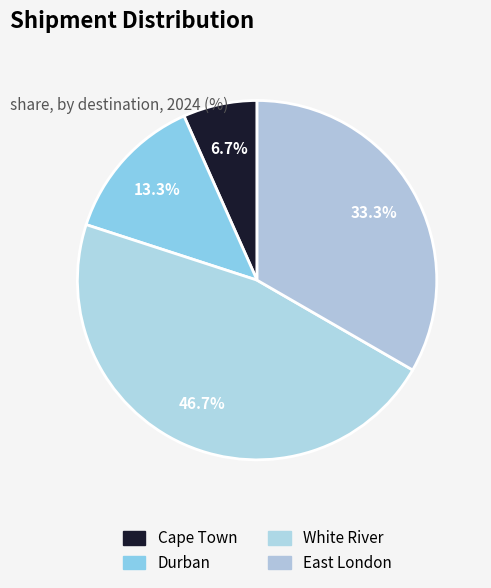

To the nearest percent, what is the average slice percentage?

25%